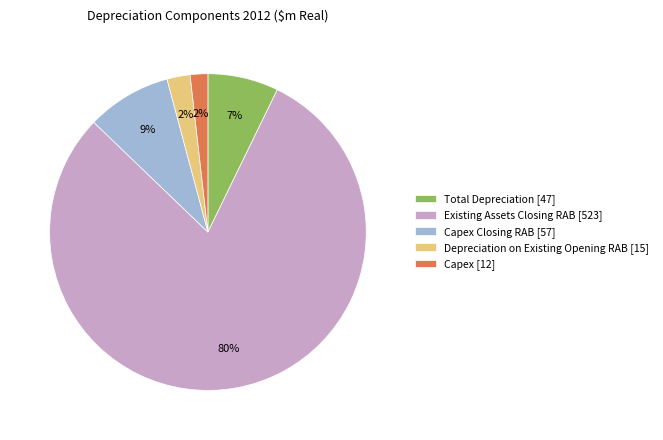

To the nearest percent, what is the combined percentage of Total Depreciation [47] and Capex Closing RAB [57]?

16%